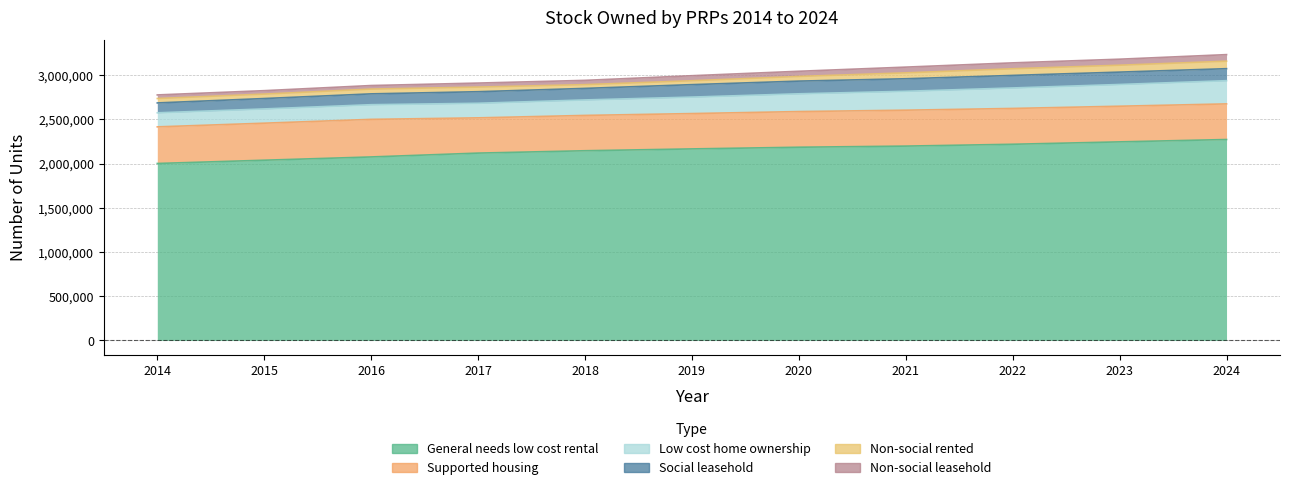

Read the General needs low cost rental value at 2019.

2167029